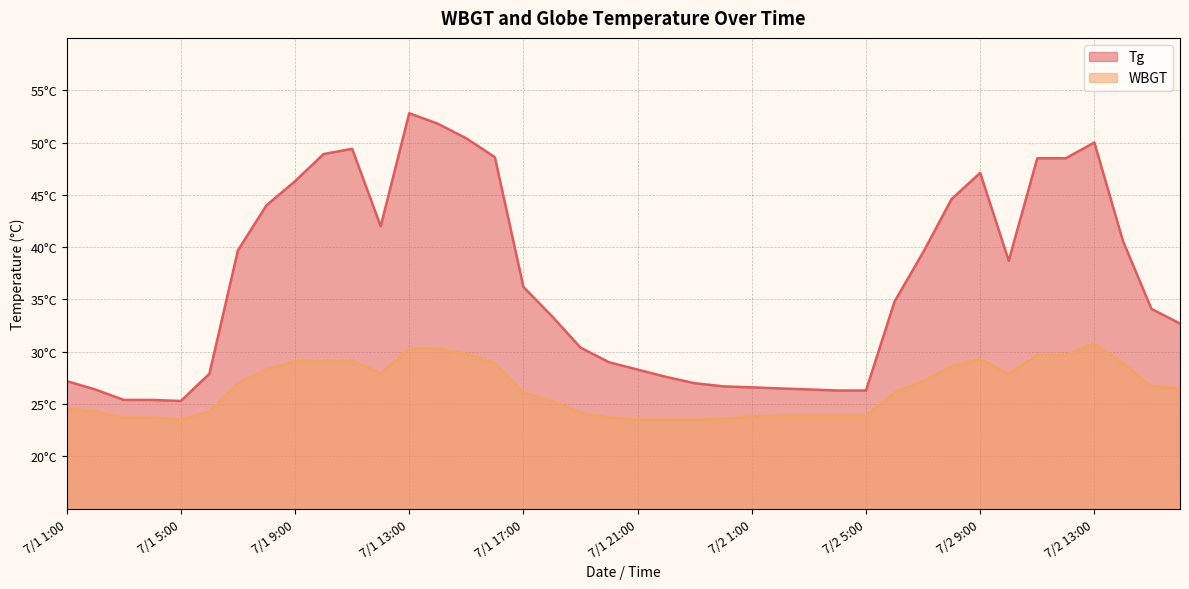

How many data points does each series have?

40